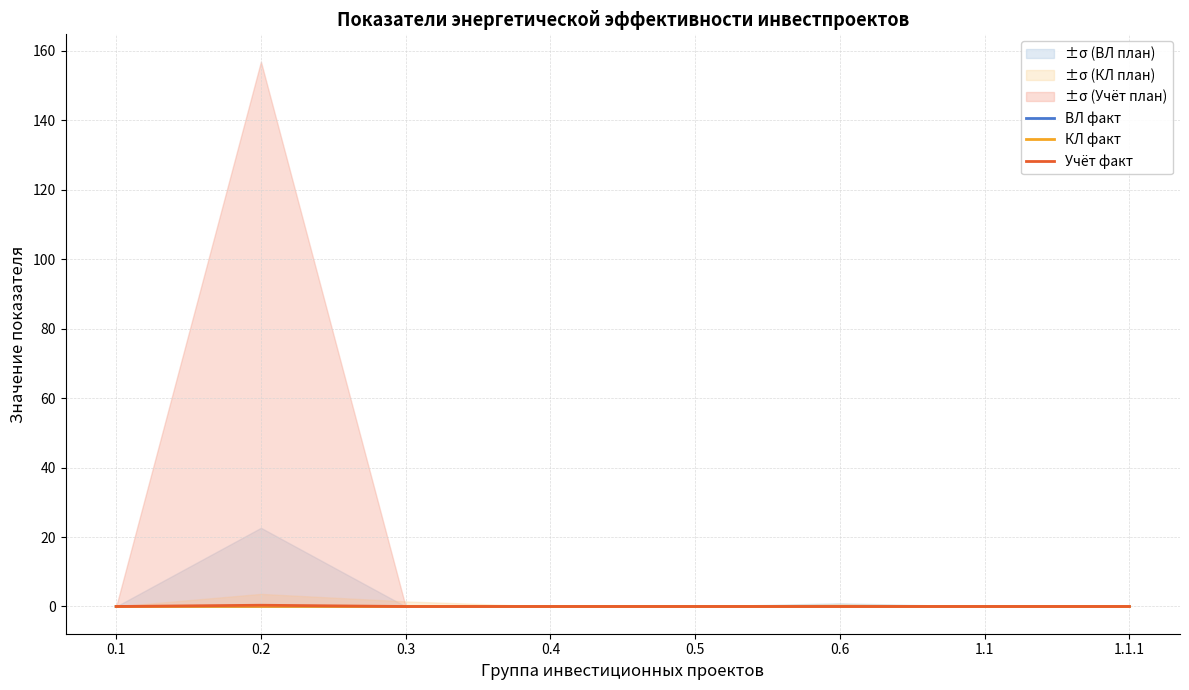

What is the label of the 3rd point from the right?

0.6